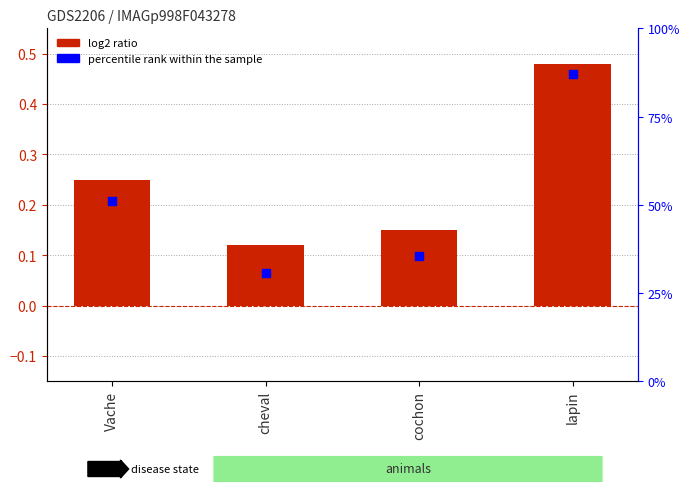

Which series has the largest total across all categories?

percentile rank within the sample